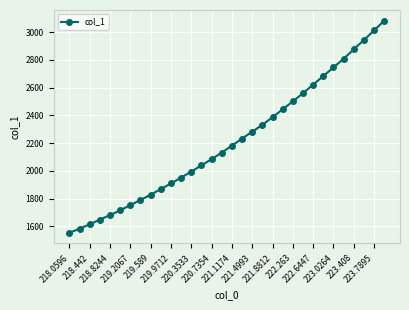

What is the sum of all values?

70828.2